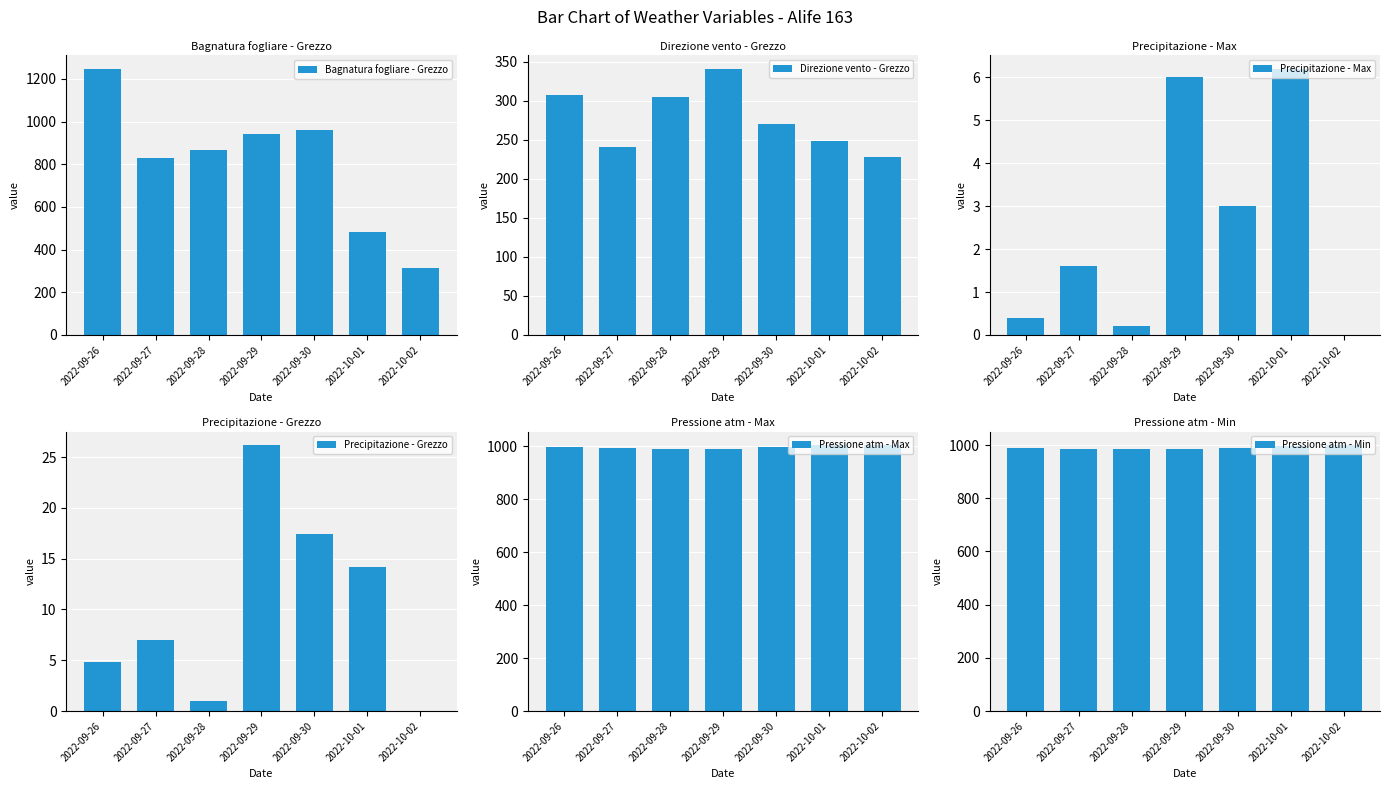

Is it true that Pressione atm - Min equals 229.1 at 2022-09-29?

False